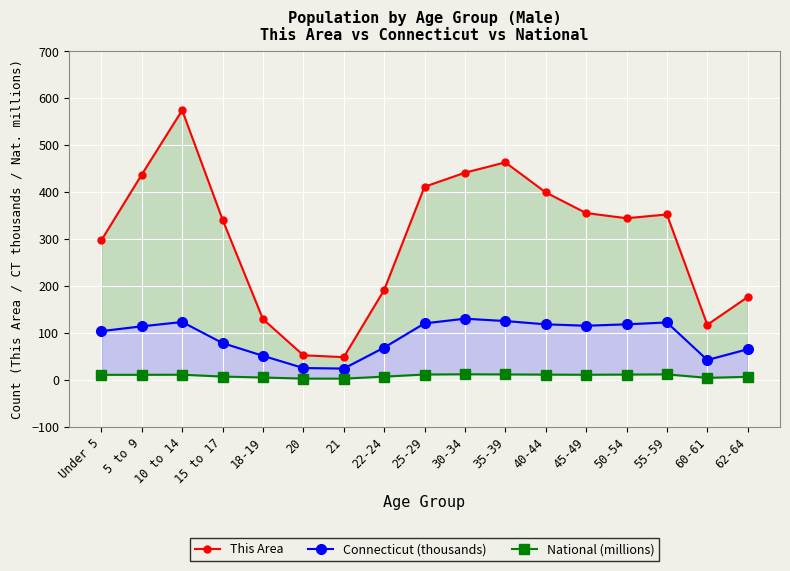

True or false: Connecticut (thousands) and National (millions) intersect in this chart.

False